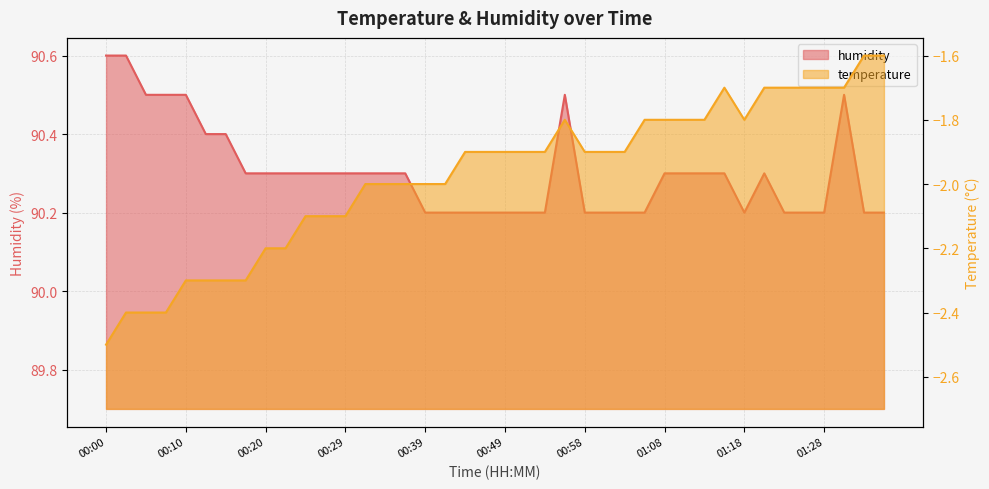

True or false: humidity has more than 0 interior local peaks.

True